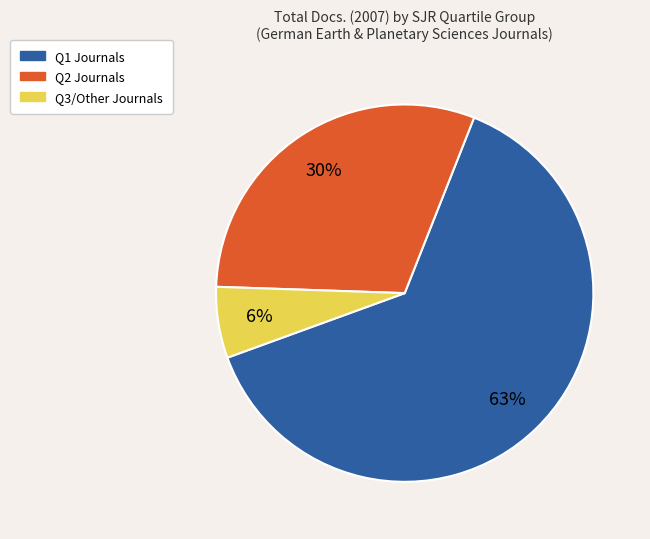

To the nearest percent, what is the average slice percentage?

33%